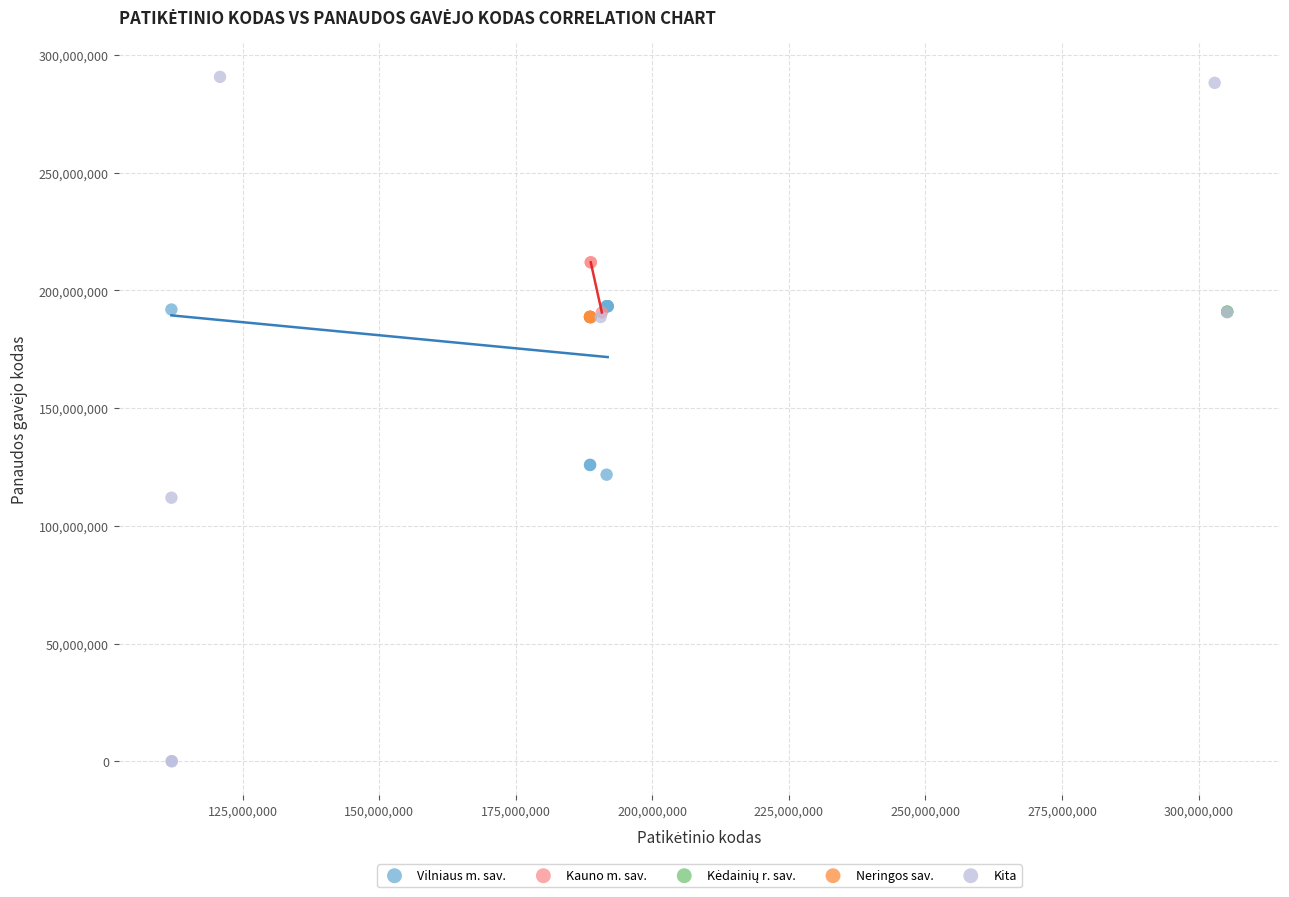

Which series reaches the minimum Y coordinate?

Kita